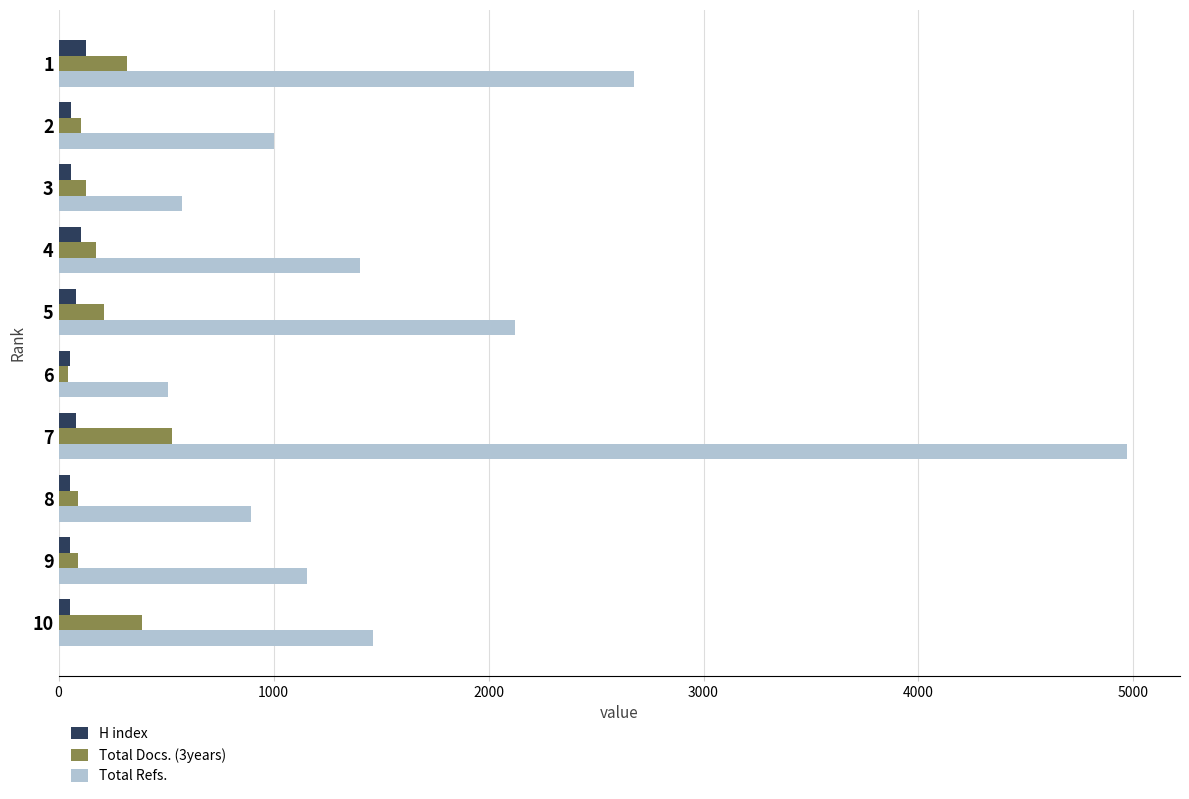

Which series has the largest total across all categories?

Total Refs.